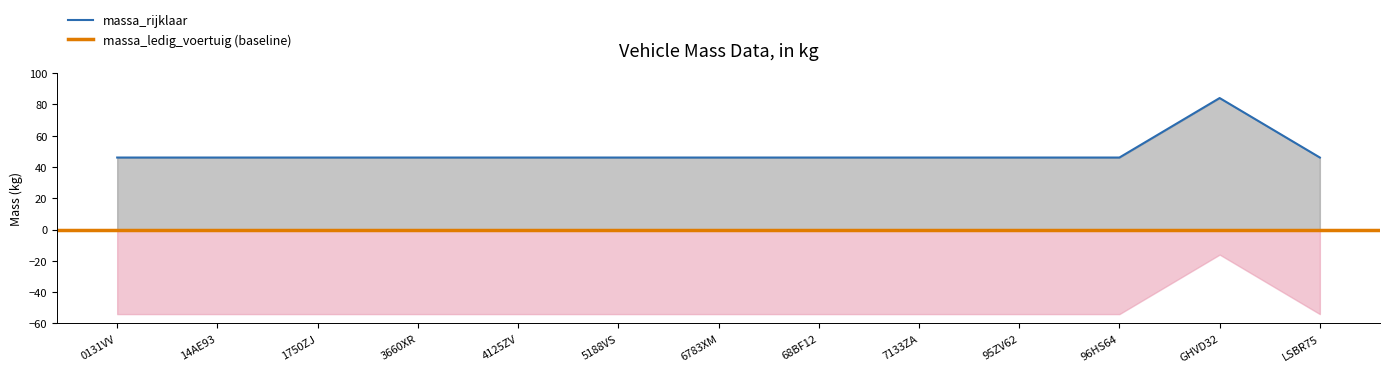

What is the difference between the maximum and minimum values?

38